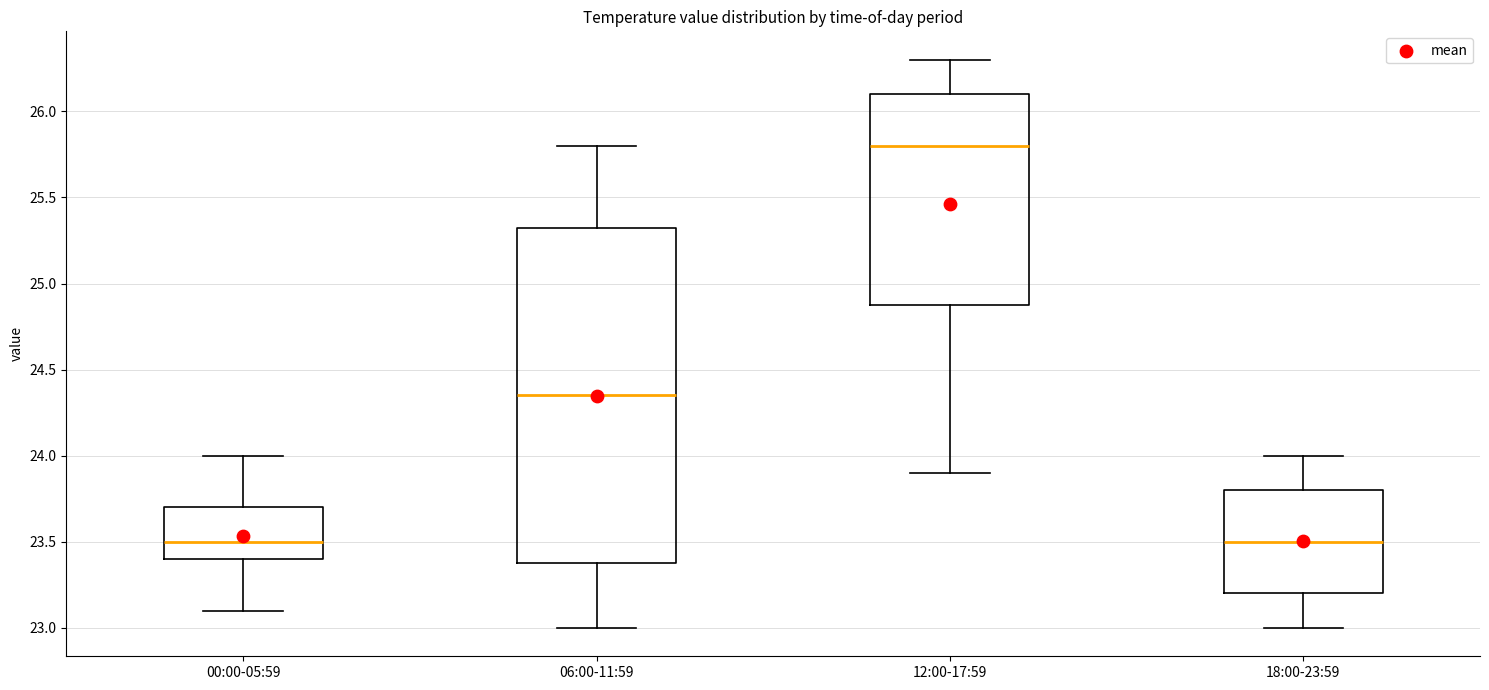

Reading left to right, read every box against the y-axis: the position of its median line, the range the box covers, and the ends of its whiskers. The values are not printed on the chart, so give them approximately, as read against the axis.

00:00-05:59: median 23.50, box 23.40 to 23.70, whiskers 23.10 to 24.00
06:00-11:59: median 24.35, box 23.40 to 25.35, whiskers 23.00 to 25.80
12:00-17:59: median 25.80, box 24.90 to 26.10, whiskers 23.90 to 26.30
18:00-23:59: median 23.50, box 23.20 to 23.80, whiskers 23.00 to 24.00